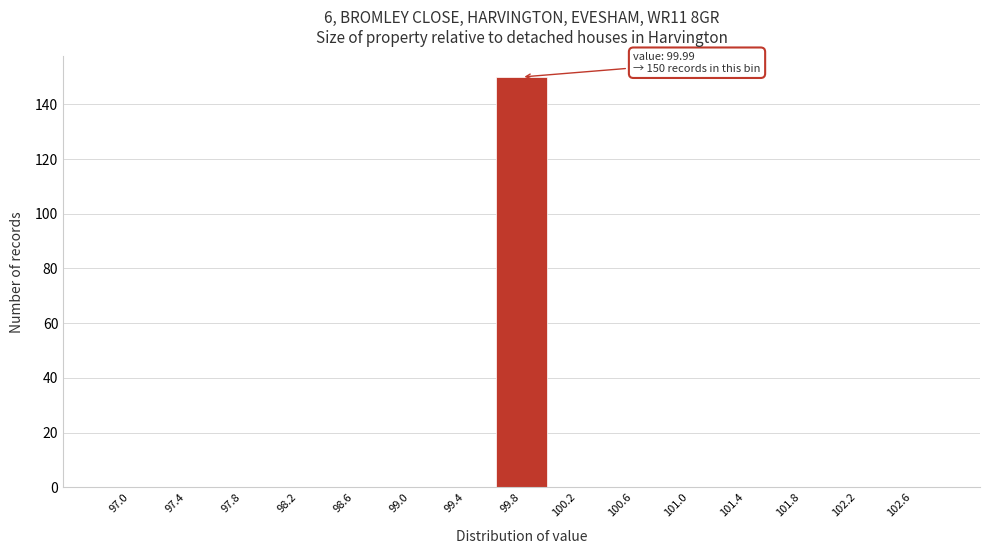

Reading left to right, transcribe all the data shown in this chart.

97.0=0	97.4=0	97.8=0	98.2=0	98.6=0	99.0=0	99.4=0	99.8=150	100.2=0	100.6=0	101.0=0	101.4=0	101.8=0	102.2=0	102.6=0